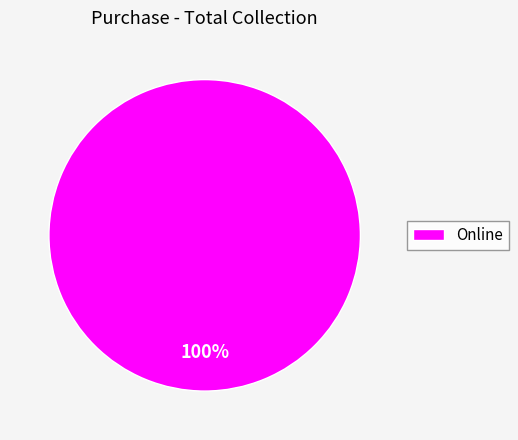

Which category accounts for the majority?

Online